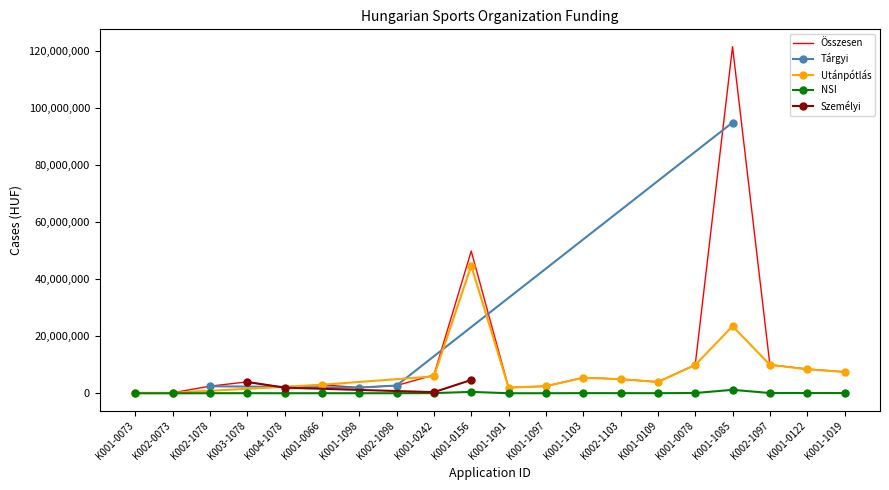

Is the value of NSI at K002-1098 greater than the value of Összesen at K001-0066?

No